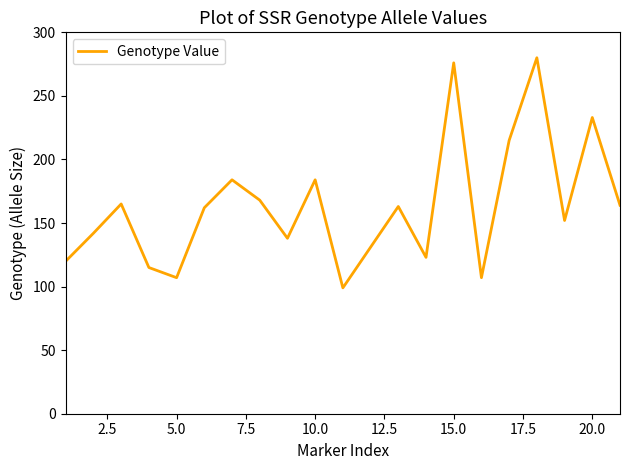

What is the difference between the maximum and minimum values?

181